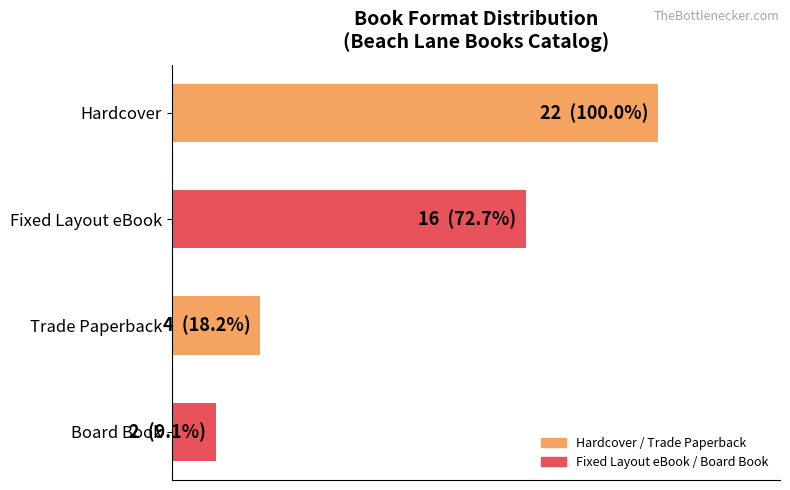

Which label corresponds to the largest value in the chart?

Hardcover